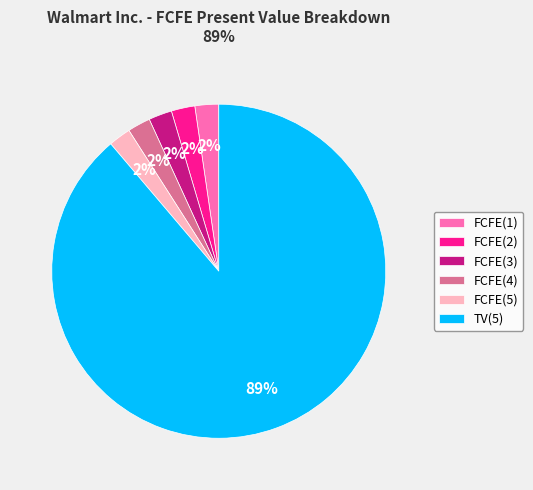

Which category has the biggest portion of the pie?

TV(5)